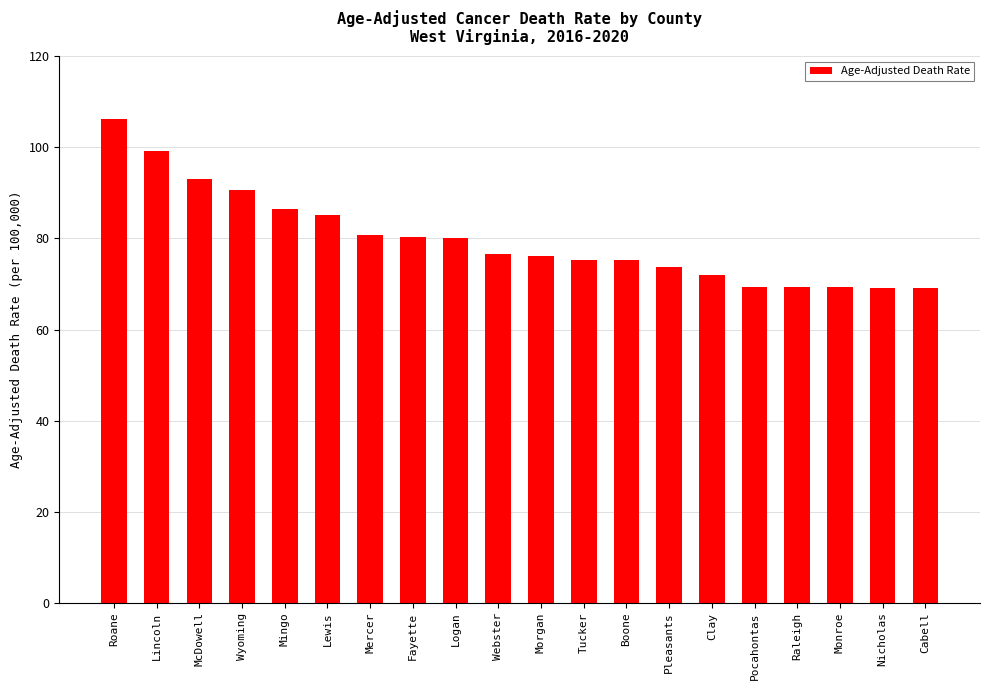

Is it true that the value at Monroe is 15.0?

False